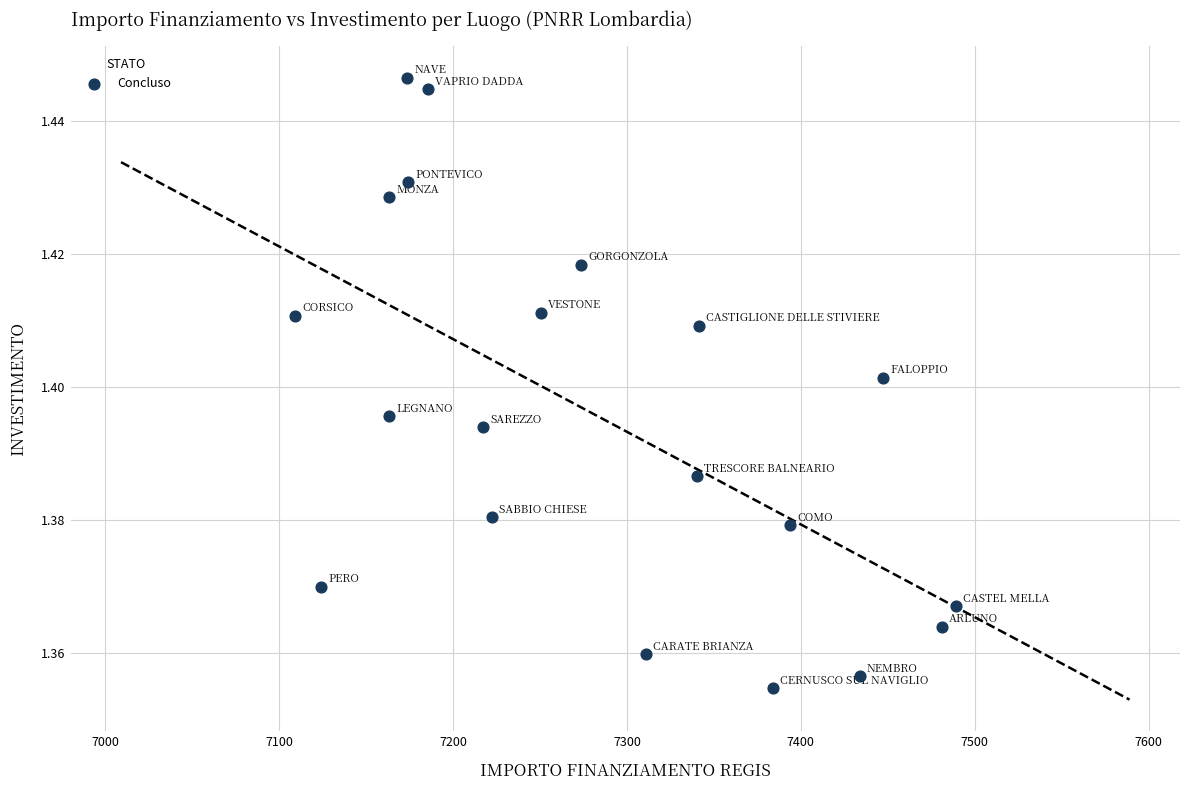

How many points are shown in the scatter plot?

20